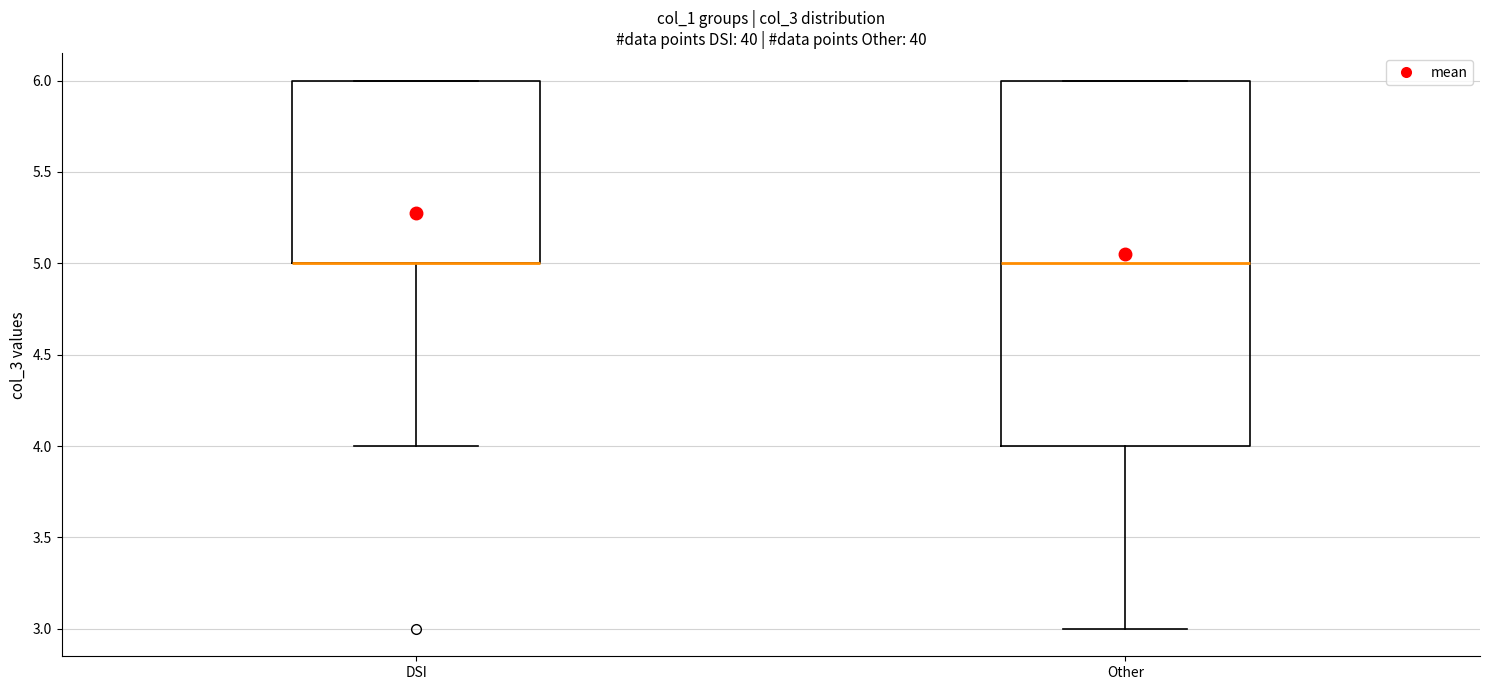

Reading left to right, transcribe this box plot: for each box, give where its median line is, the range the box spans, and where its two whiskers end, as read against the y-axis. The values are not printed on the chart, so give them approximately, as read against the axis.

DSI: median 5 (drawn on the box's lower edge), box 5 to 6, whiskers 4 to 6
Other: median 5, box 4 to 6, whiskers 3 to 6